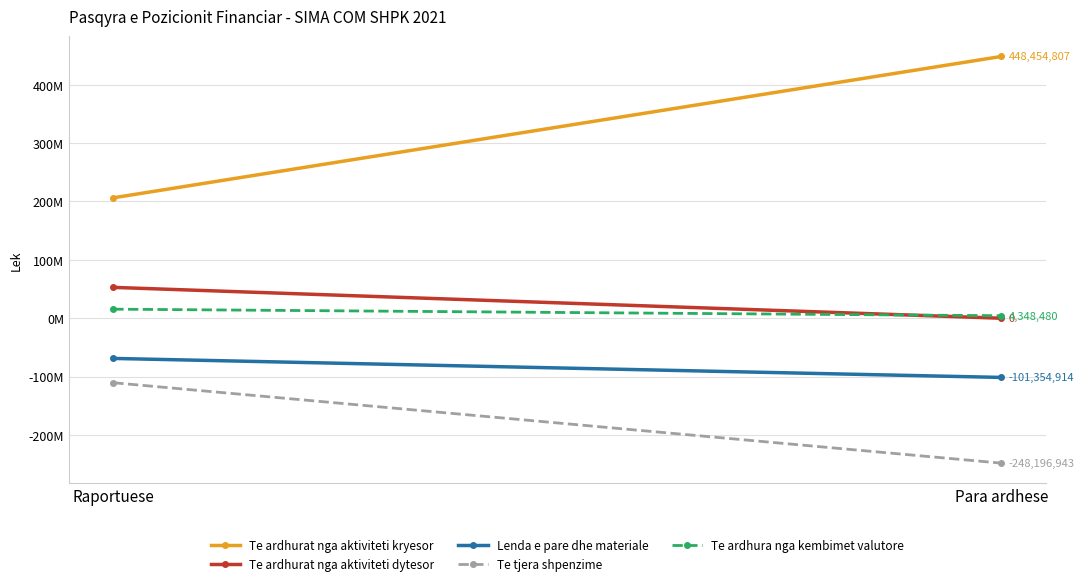

How many categories are shown in the chart?

2